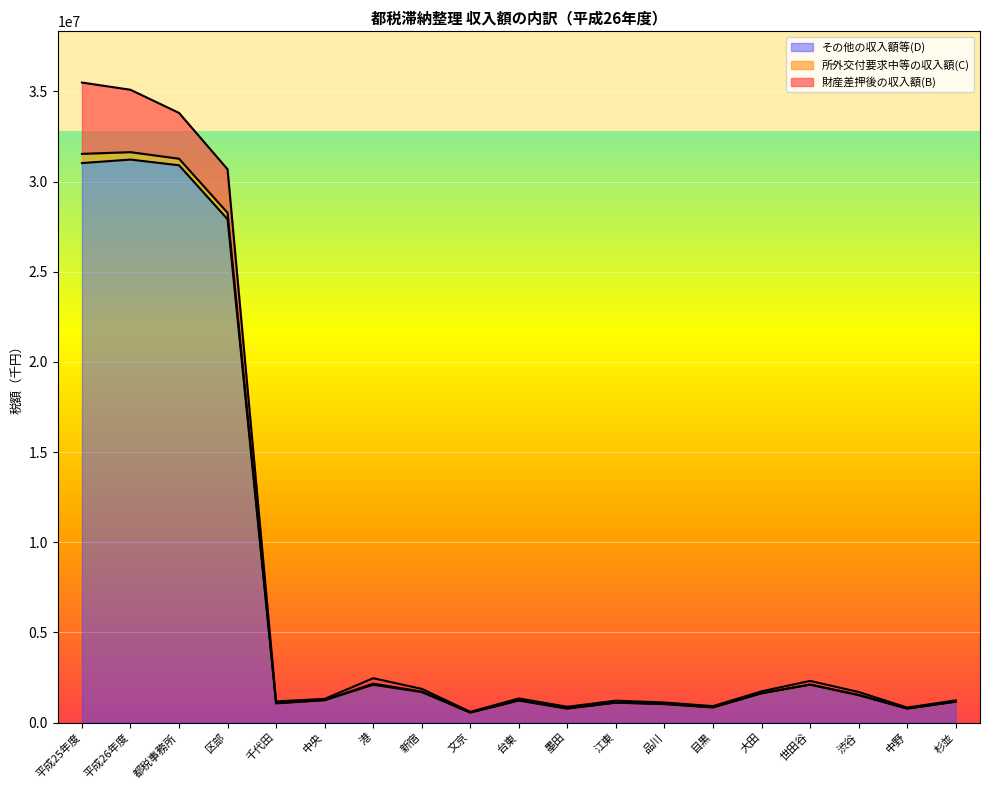

Reading left to right, list all the values displayed in this chart.

財産差押後の収入額(B): 35493560	35092211	33809131	30682524	1171734	1311237	2456628	1867533	593406	1335485	872967	1213199	1111073	908915	1730409	2308944	1692701	829893	1228888
所外交付要求中等の収入額(C): 31537549	31632580	31269017	28268255	1083118	1243201	2156674	1718584	561509	1225939	783900	1106325	1030231	844108	1631570	2110668	1532631	776131	1157382
その他の収入額等(D): 31027850	31221252	30904318	27912368	1058664	1235426	2090107	1687584	545127	1215857	768941	1097417	1017521	832695	1616735	2095060	1516725	766805	1151526